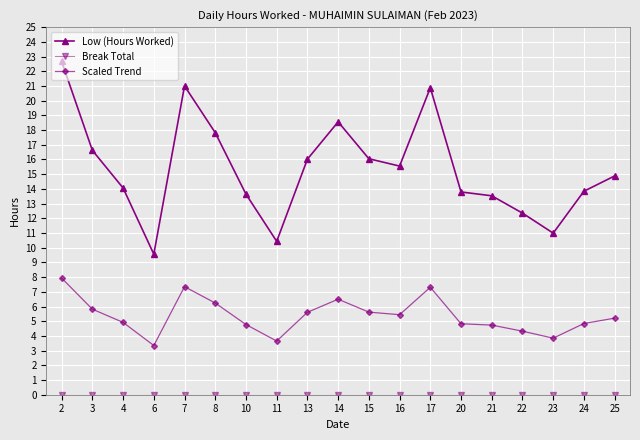

What is the difference between the highest and lowest values at 14?

18.6